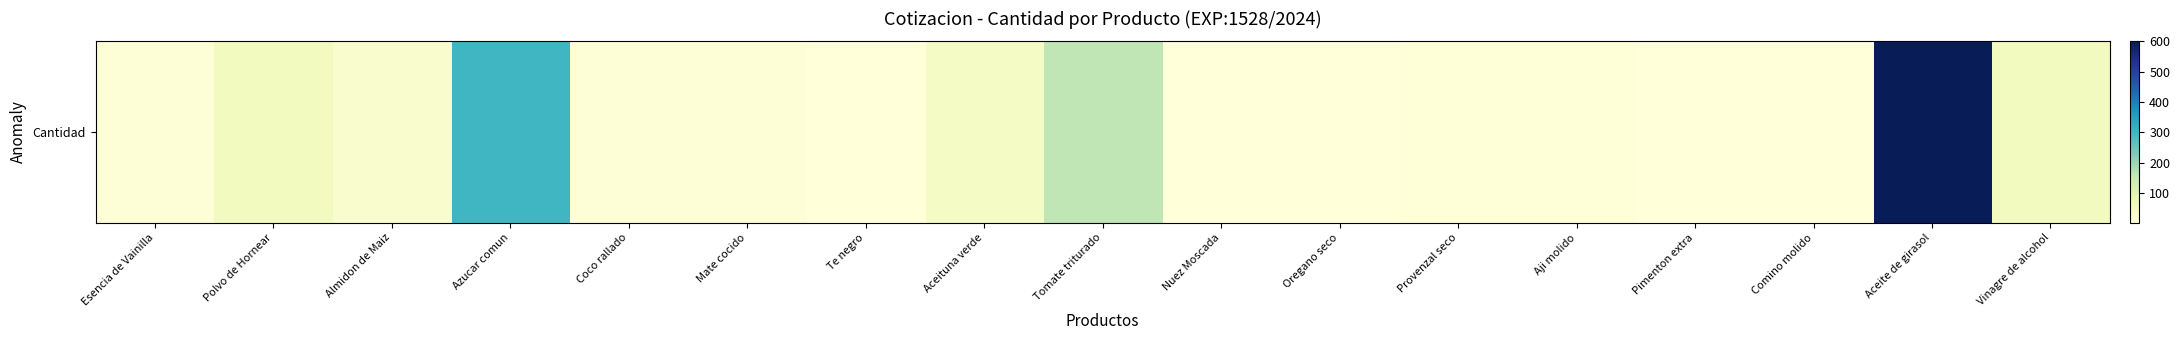

Rank the categories by value from lowest to highest.

Te negro, Nuez Moscada, Oregano seco, Pimenton extra, Comino molido, Provenzal seco, Aji molido, Esencia de Vainilla, Coco rallado, Mate cocido, Almidon de Maiz, Aceituna verde, Polvo de Hornear, Vinagre de alcohol, Tomate triturado, Azucar comun, Aceite de girasol